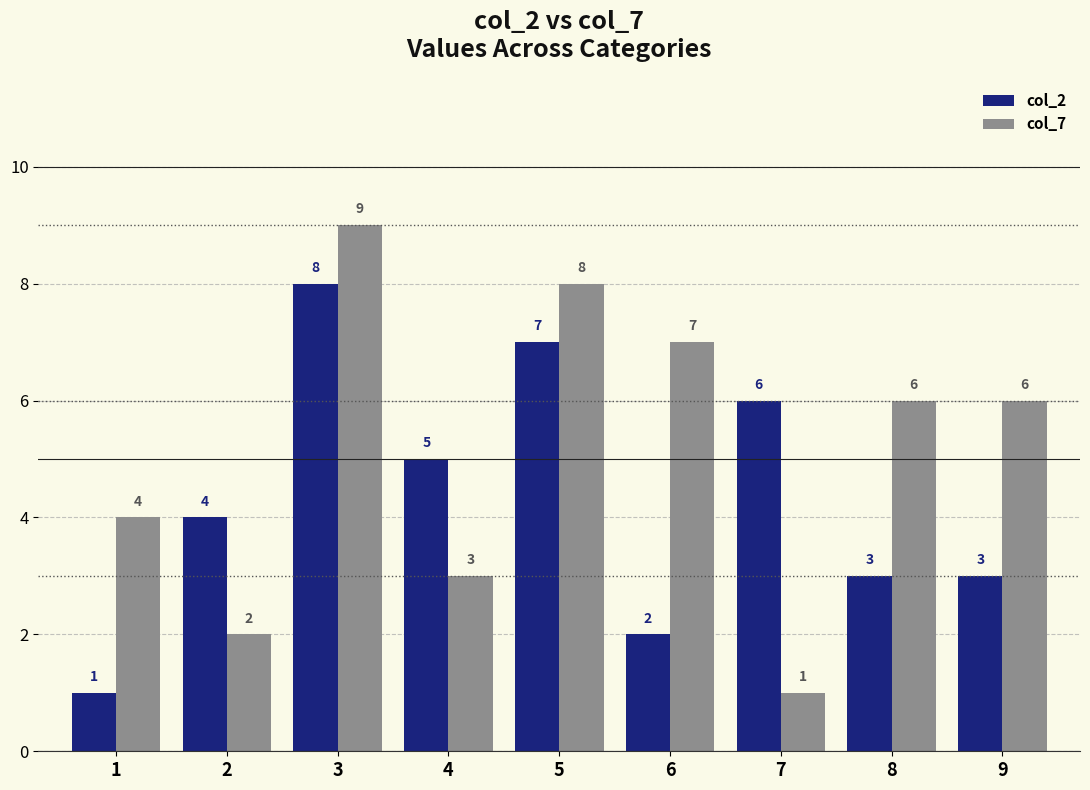

Is it true that col_2 equals 8 at 3?

True